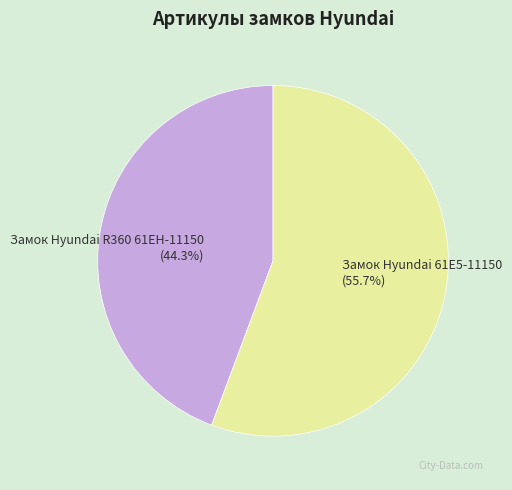

What percentage is NOT represented by Замок Hyundai 61E5-11150?

44.3%